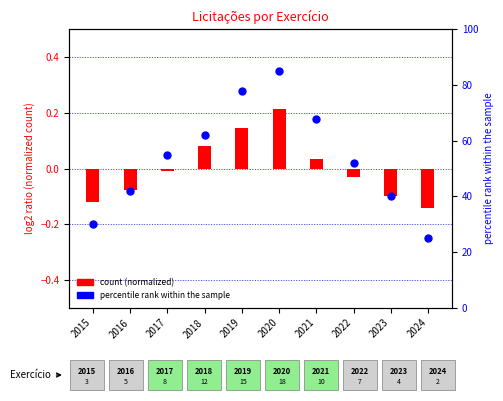

At which category is the sum across all series the highest?

2020